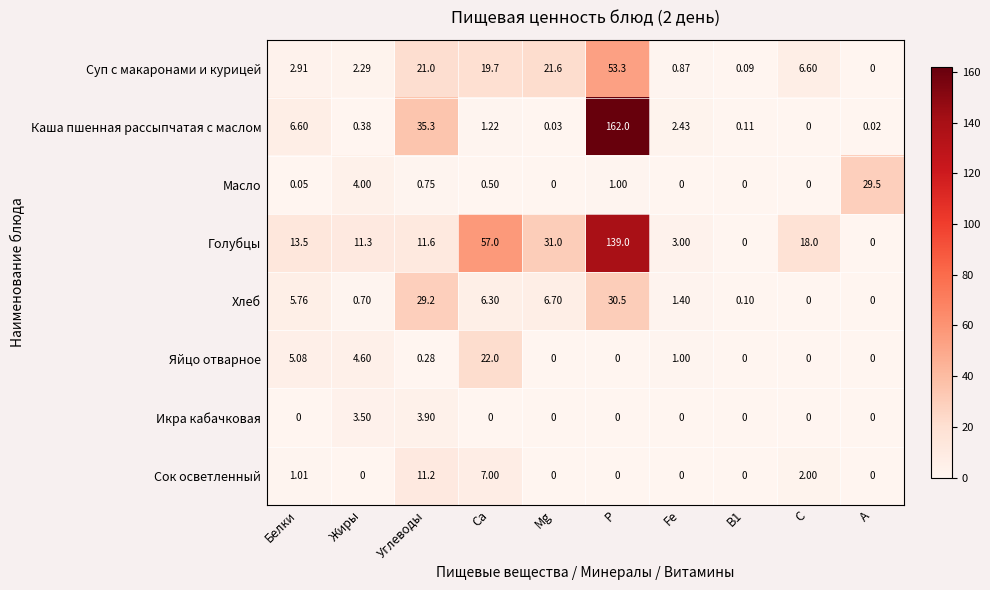

What is the total value across all series at Mg?

59.3